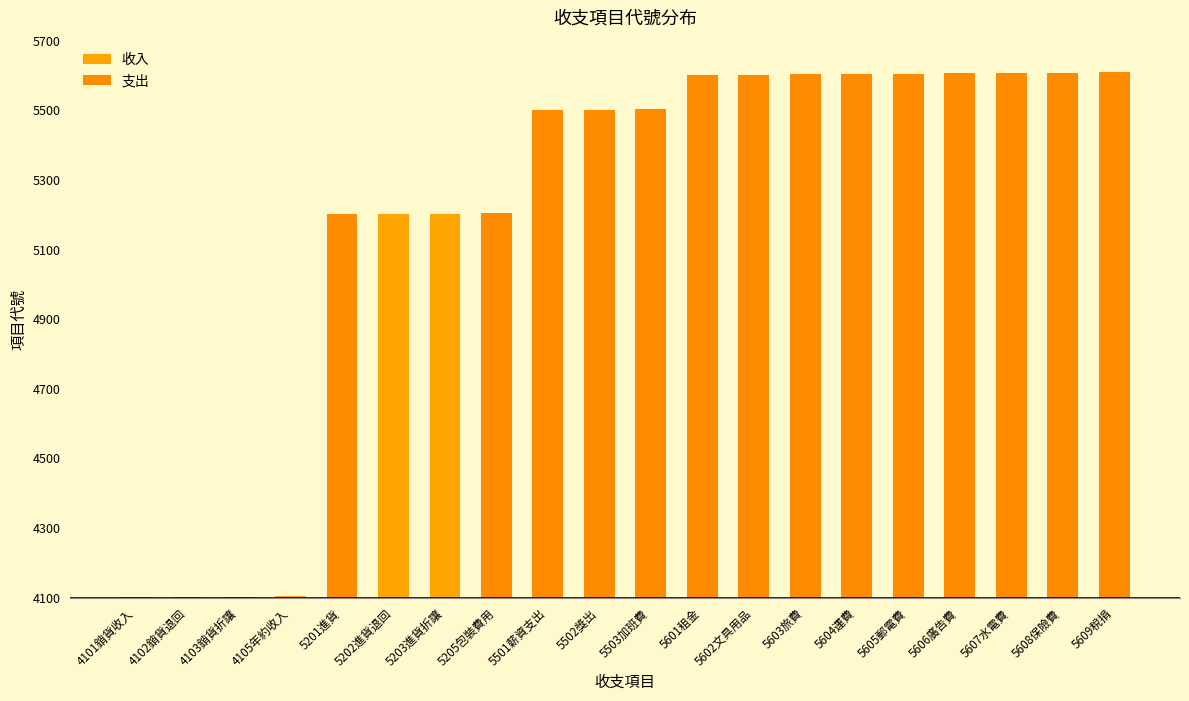

Which has a higher value, 4101銷貨收入 or 4103銷貨折讓?

4103銷貨折讓